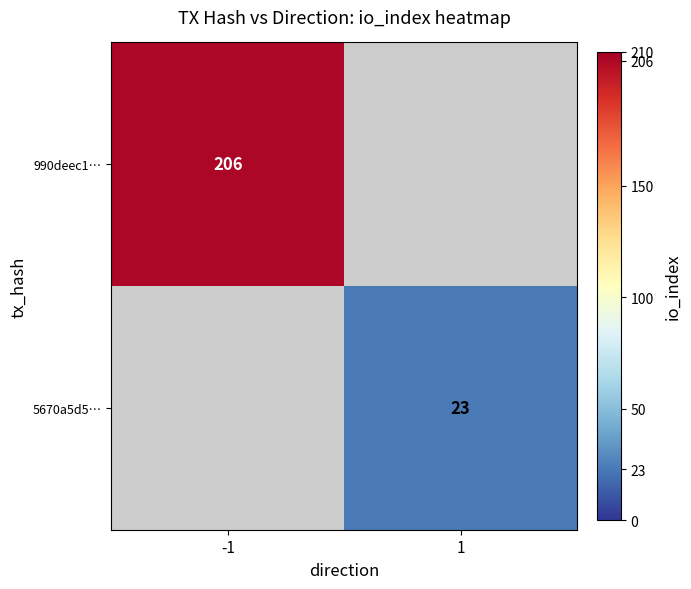

The value of 5670a5d5… at 1 is 7. True or false?

False